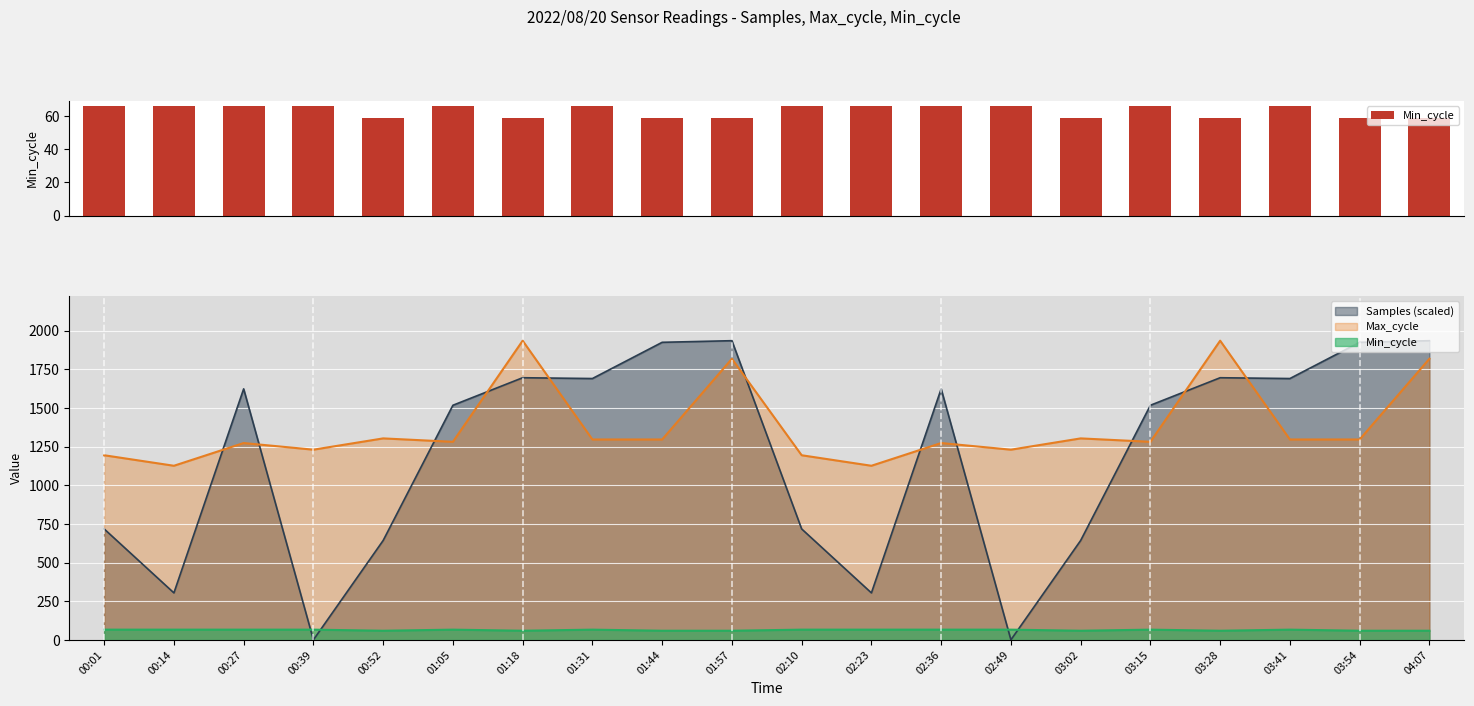

Reading right to left, what are all the values shown in this chart?

04:07=59	03:54=59	03:41=66	03:28=59	03:15=66	03:02=59	02:49=66	02:36=66	02:23=66	02:10=66	01:57=59	01:44=59	01:31=66	01:18=59	01:05=66	00:52=59	00:39=66	00:27=66	00:14=66	00:01=66